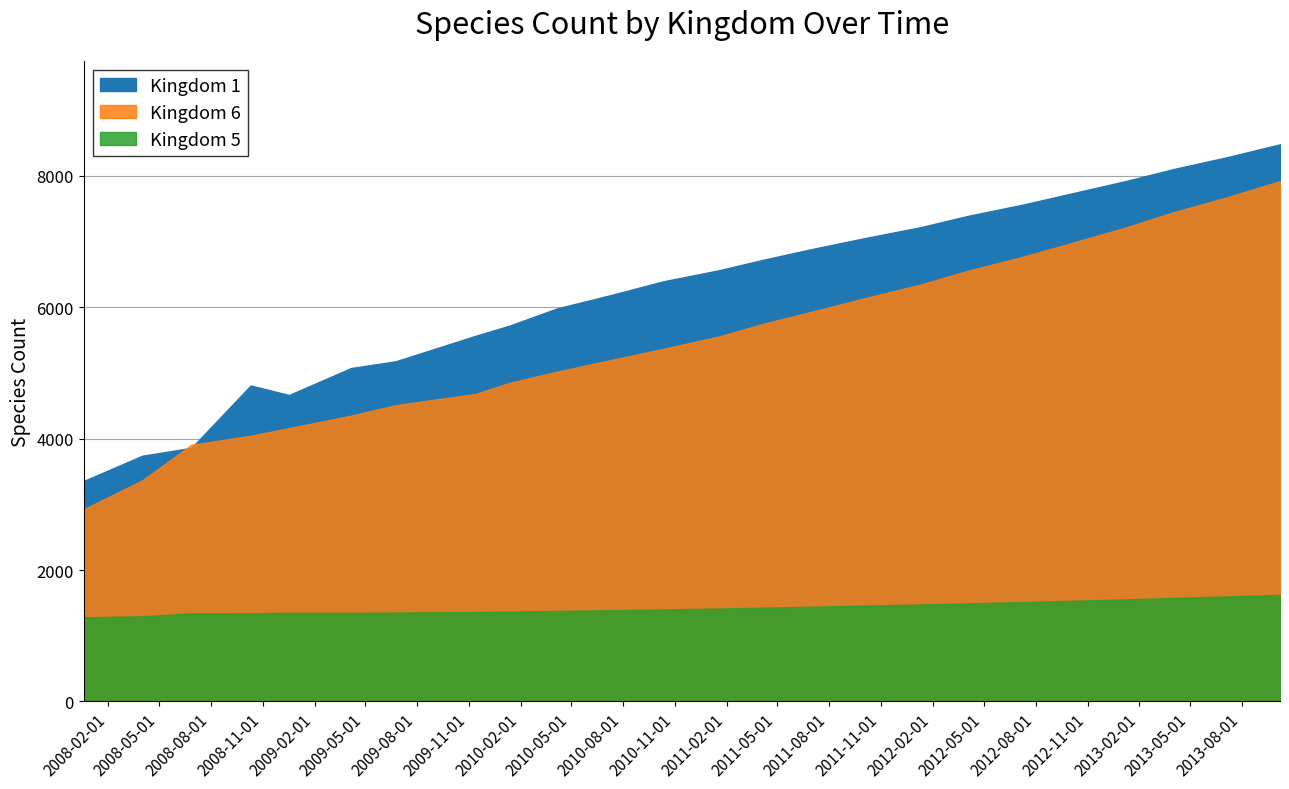

At which category is the sum across all series the highest?

23